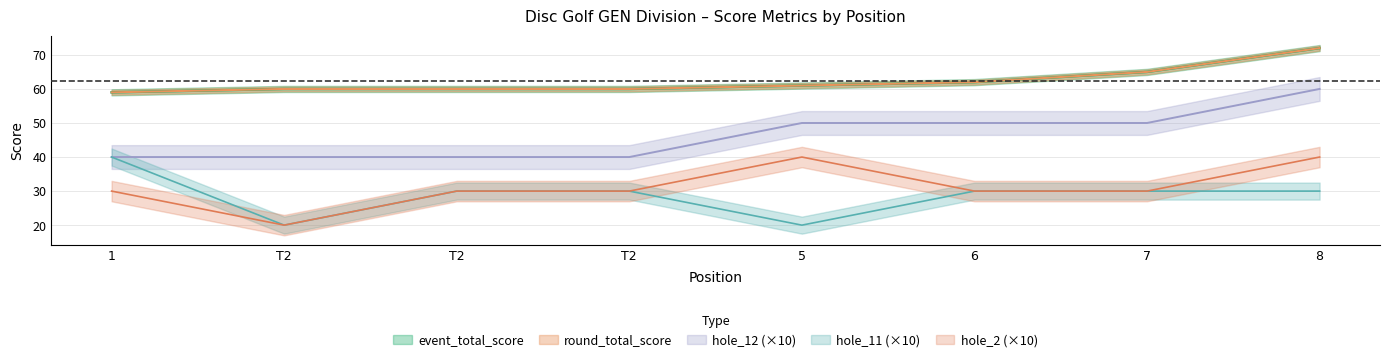

At which label is hole_2 closest to 30?

1